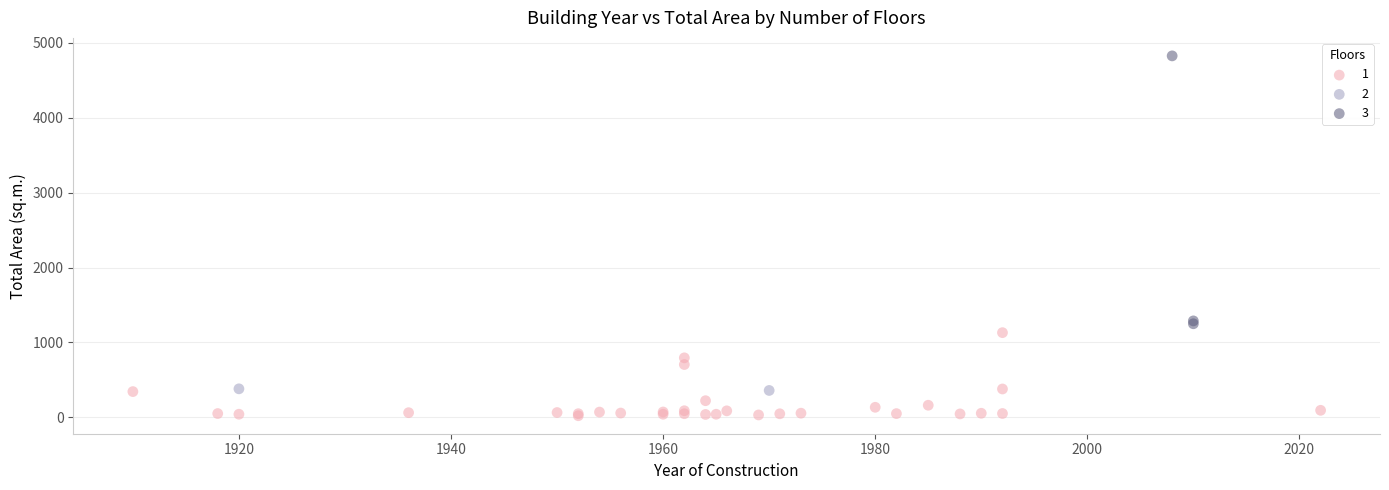

Which series contains the highest Y value?

3